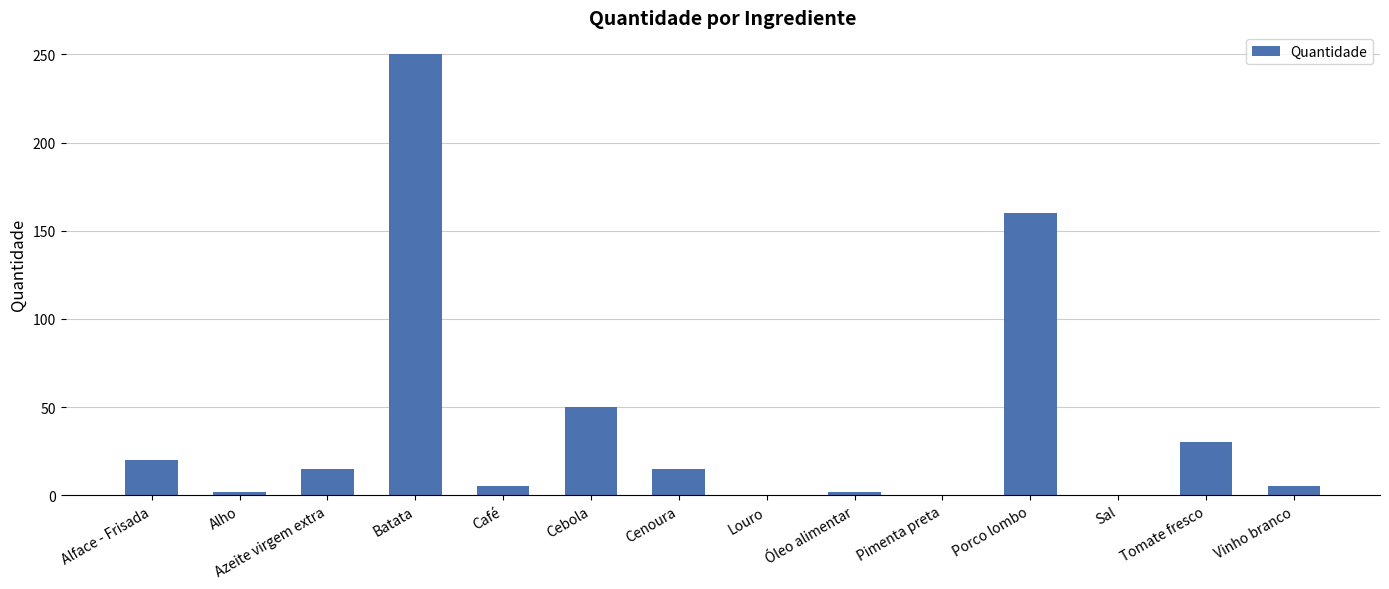

What is the greatest value displayed?

250.0